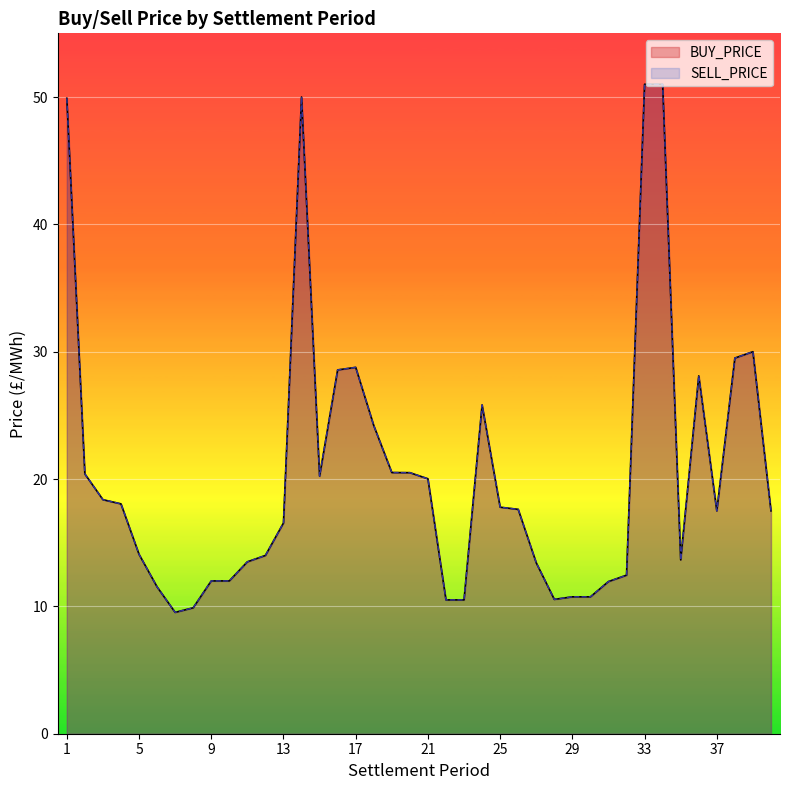

Is the value of SELL_PRICE at 37 greater than the value of BUY_PRICE at 12?

Yes